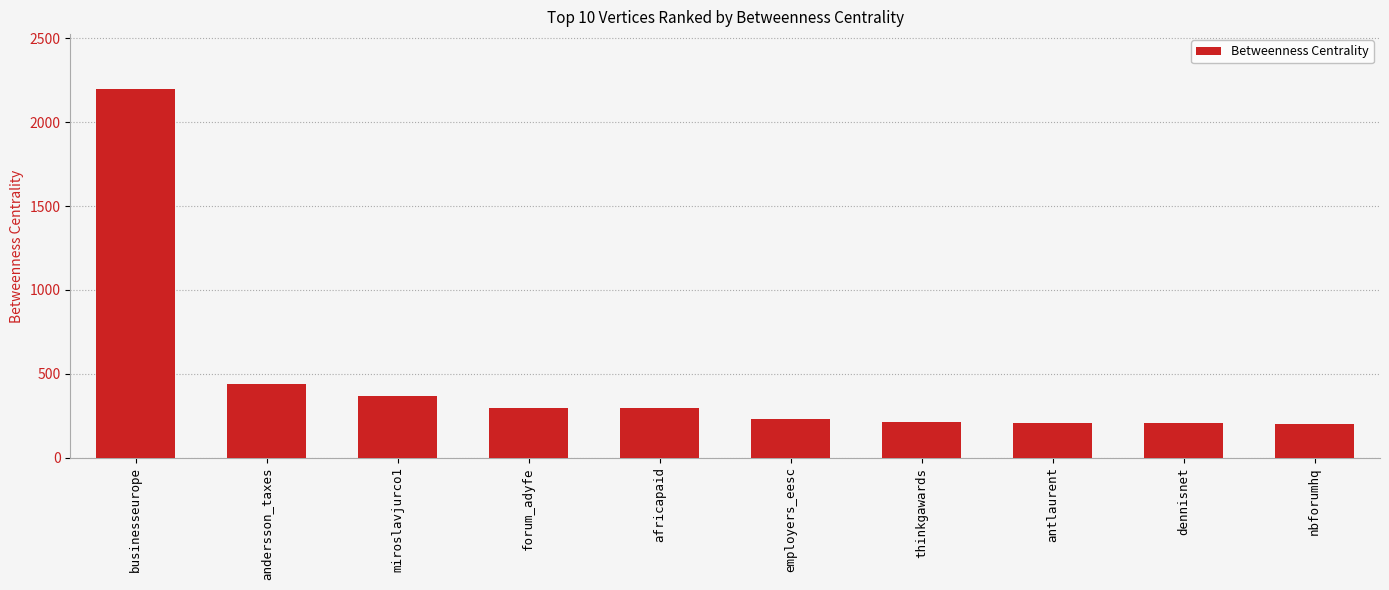

What is the ratio of the value at thinkgawards to the value at businesseurope?

0.1